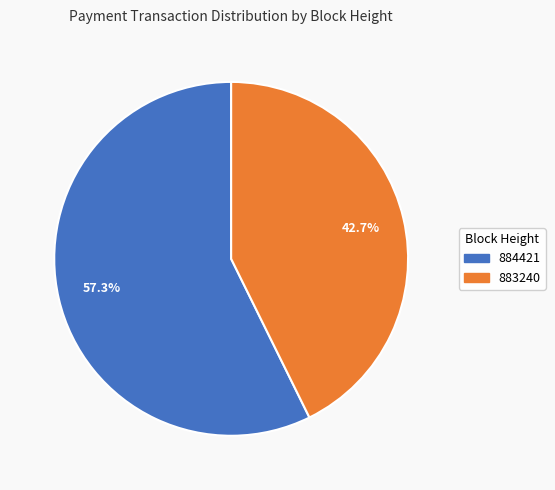

What is the largest slice in the pie chart?

884421